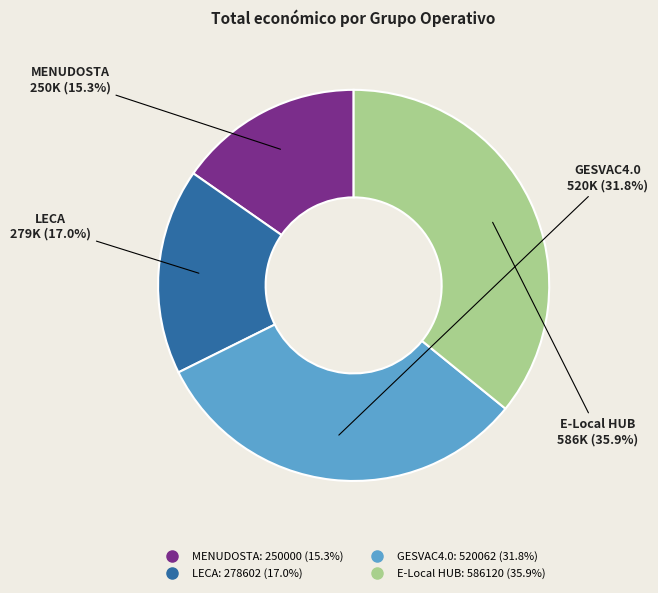

To the nearest percent, what is the average slice percentage?

25%